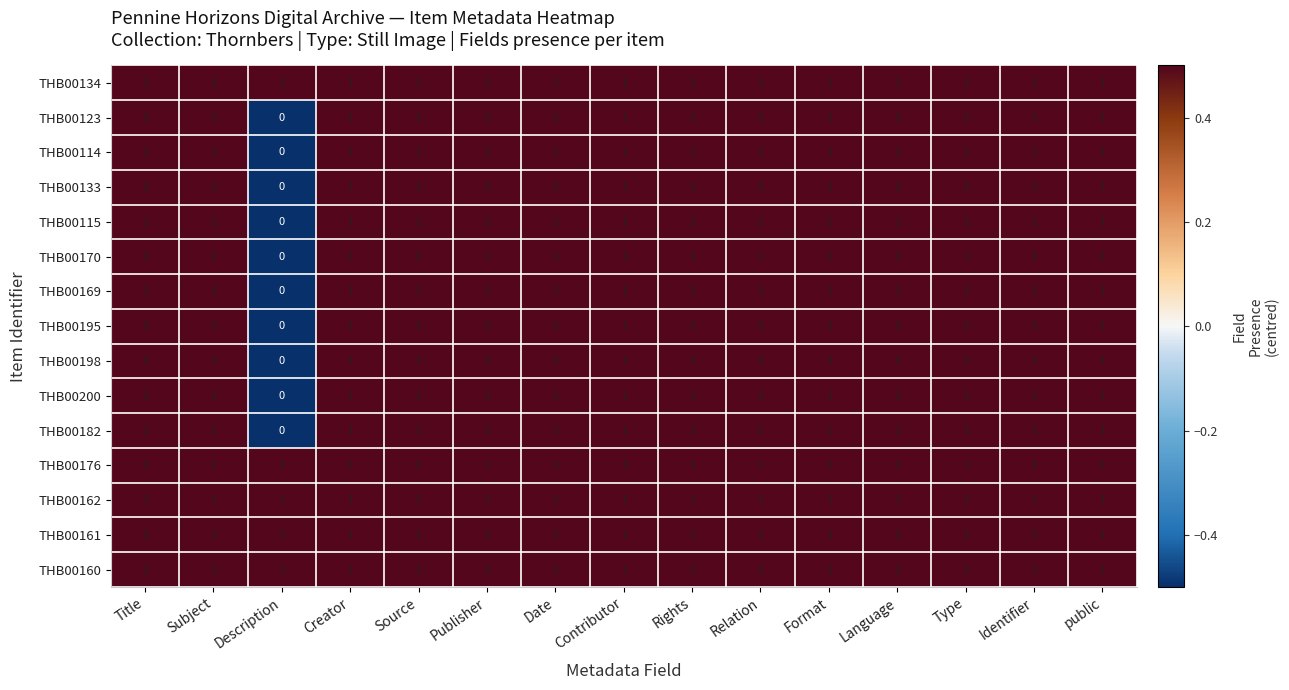

At which category does the chart reach its minimum across all series?

Description